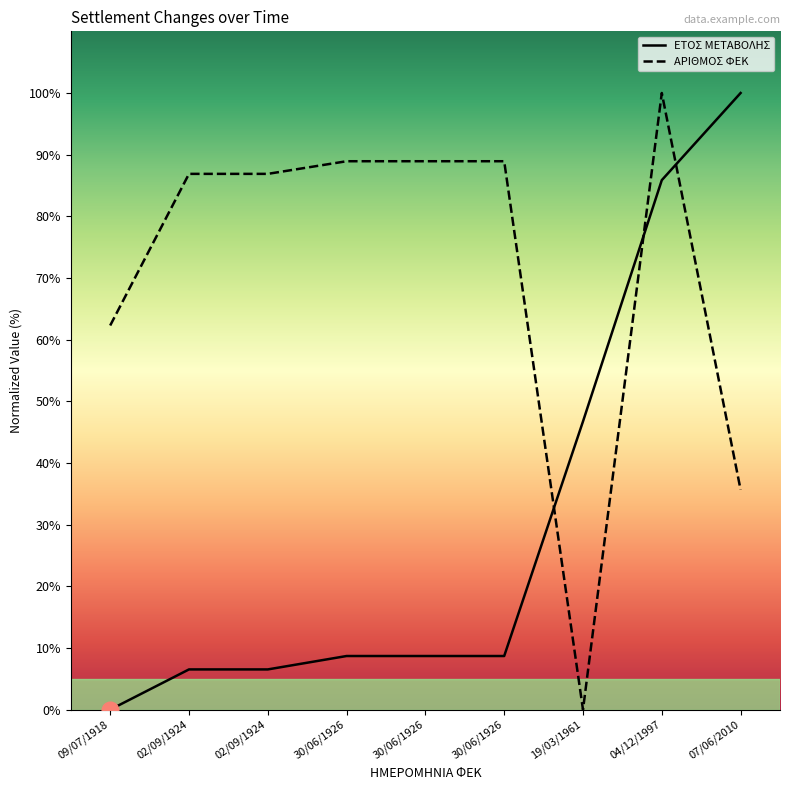

Which category has the lowest value in the ΑΡΙΘΜΟΣ ΦΕΚ series?

19/03/1961